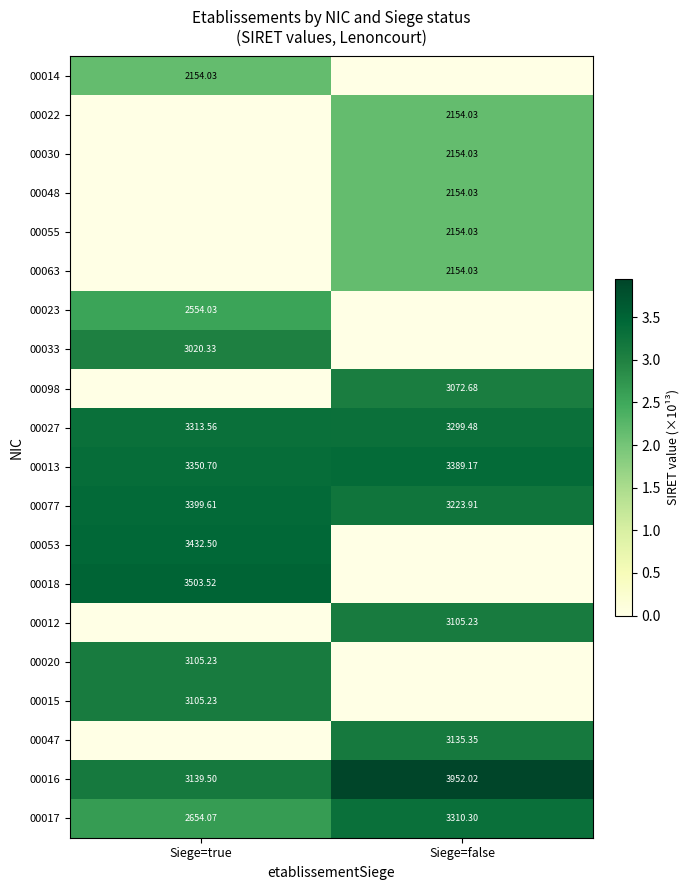

What is the total value across all series at Siege=false?

37.3